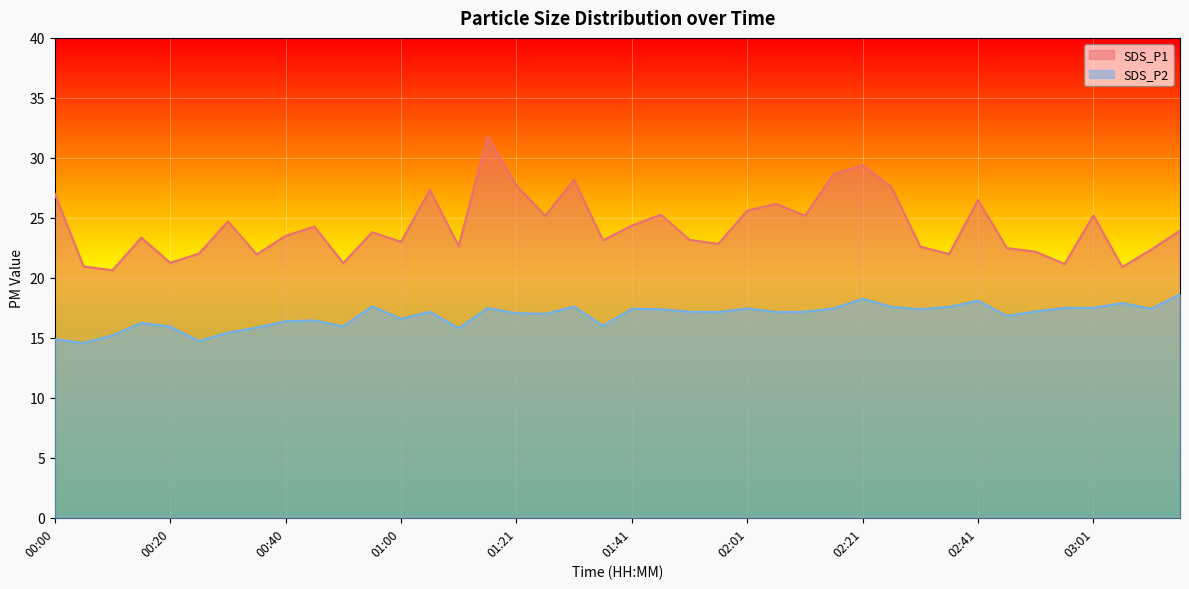

Rank the series by their average value, from lowest to highest.

SDS_P2, SDS_P1